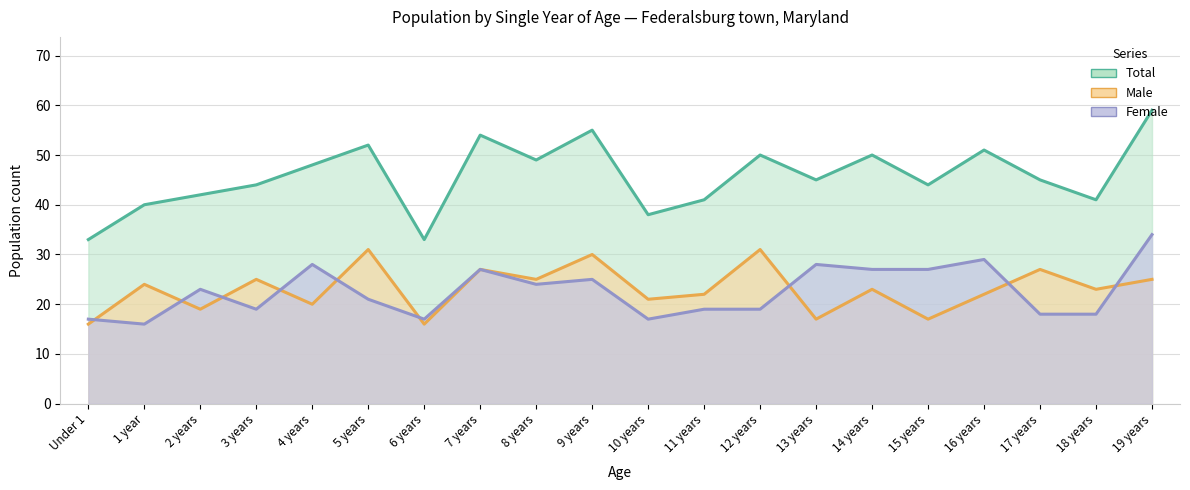

What are all the series names shown in the legend?

Total, Male, Female